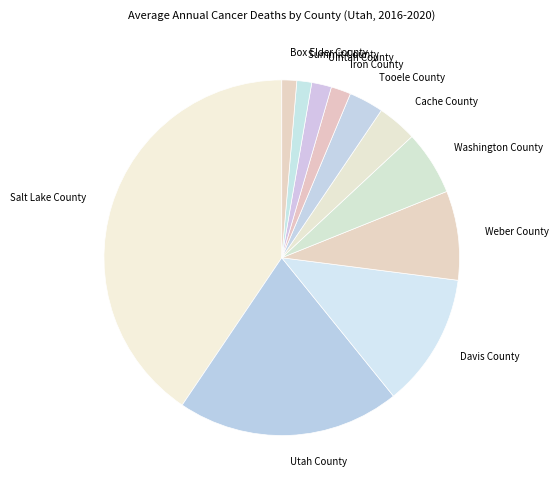

What is the ratio of the value at Salt Lake County to the value at Uintah County?

22.5